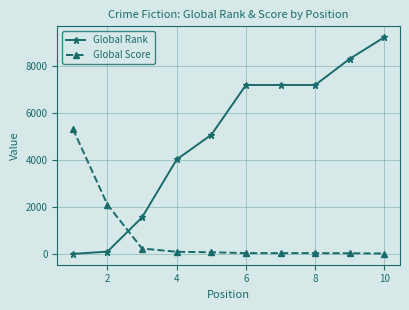

At how many categories does at least one series exceed 1296?

10